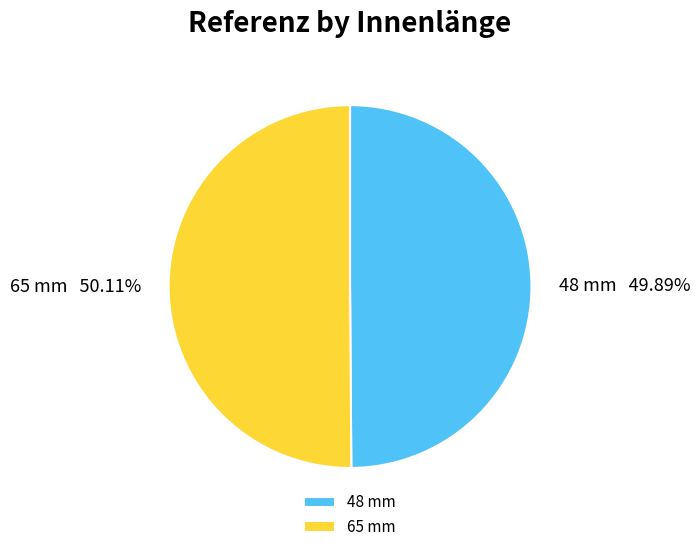

Is there a majority slice in this chart?

Yes